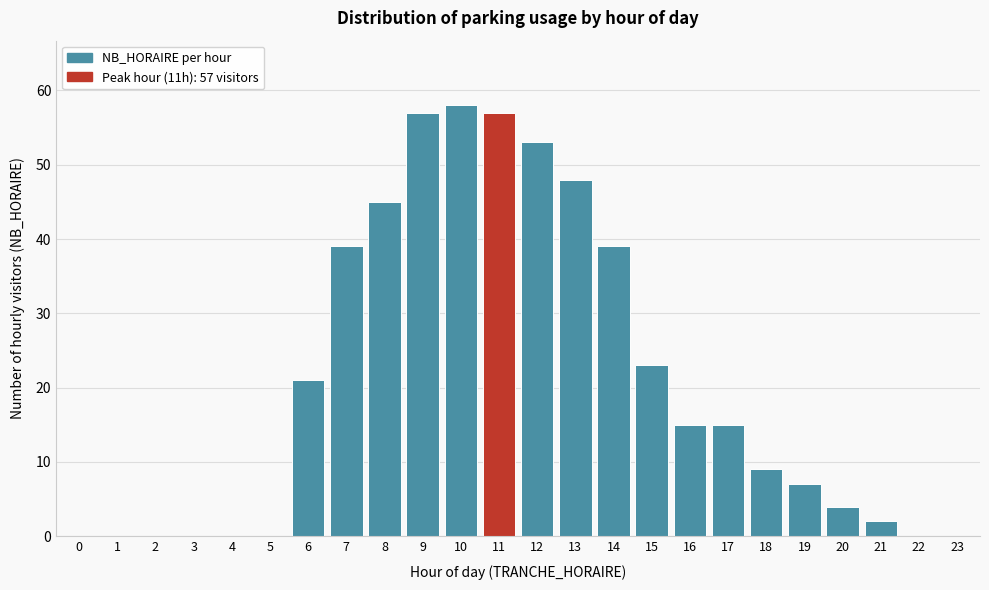

Reading left to right, extract all data points from this chart.

0=0	1=0	2=0	3=0	4=0	5=0	6=21	7=39	8=45	9=57	10=58	11=57	12=53	13=48	14=39	15=23	16=15	17=15	18=9	19=7	20=4	21=2	22=0	23=0